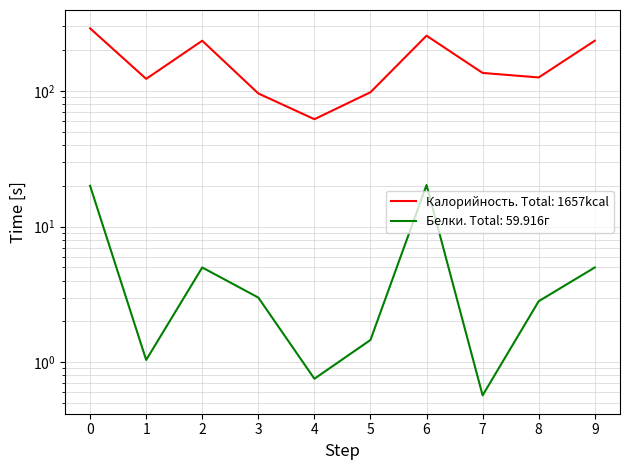

Rank the series by their maximum value, from highest to lowest.

Калорийность, Белки